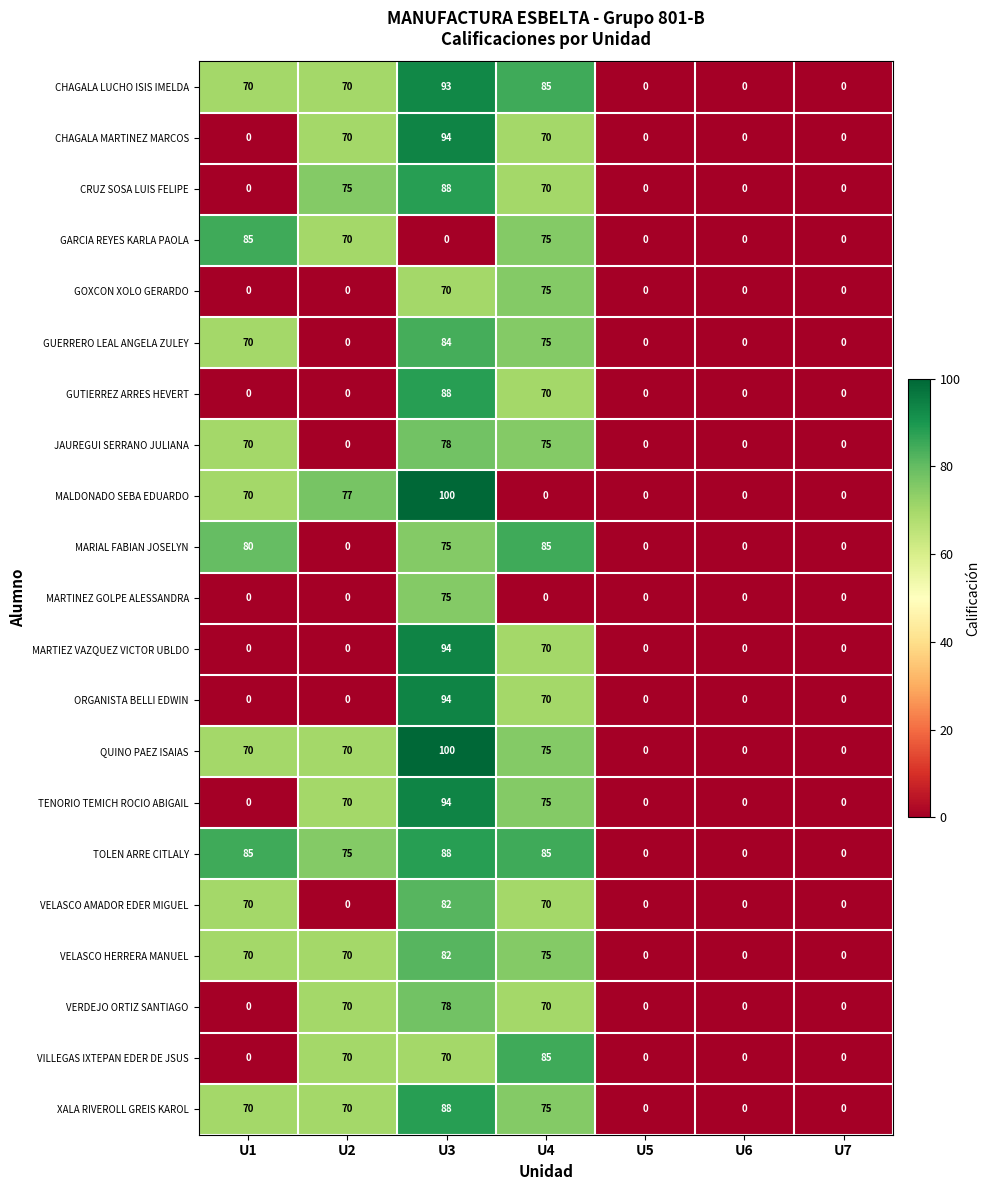

Is the value of TOLEN ARRE CITLALY at U5 greater than the value of GUTIERREZ ARRES HEVERT at U4?

No